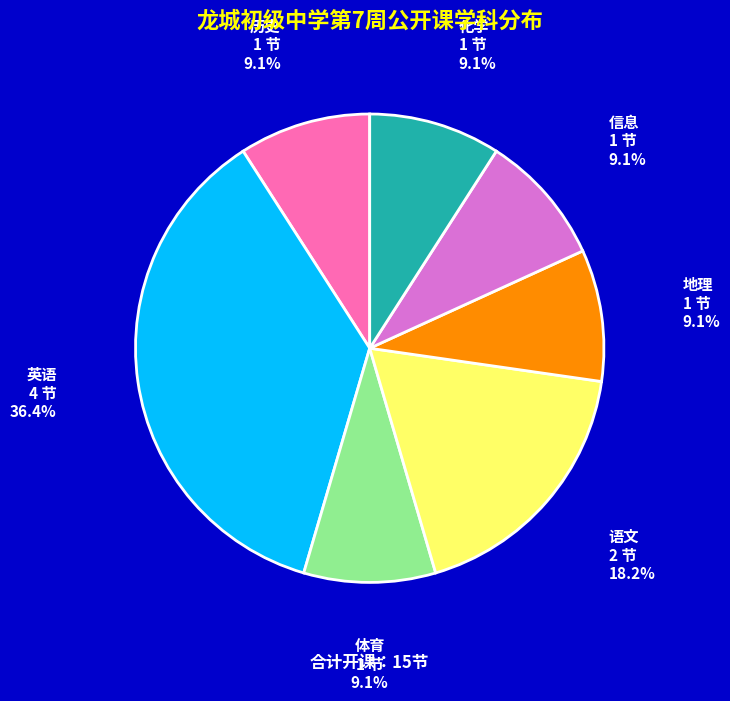

Is it true that 历史 is 9% of the pie?

True